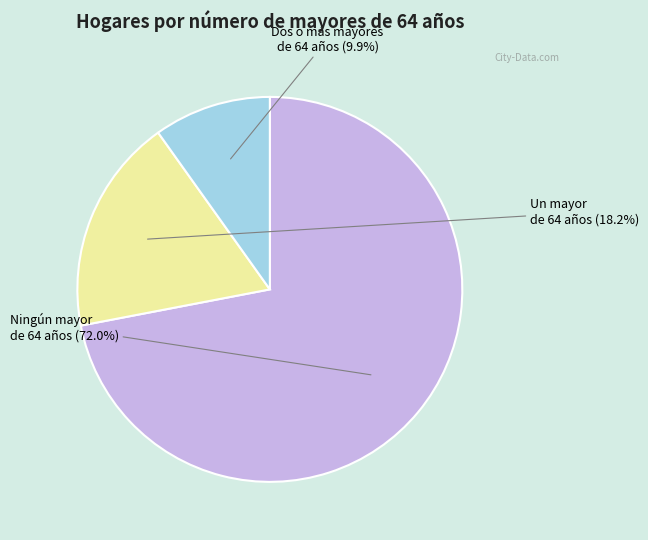

To the nearest percent, what portion does Ningún mayor de 64 años represent?

72%